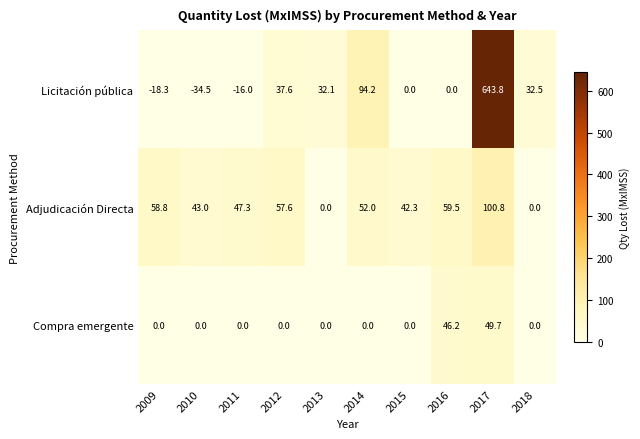

What is the minimum value shown in the chart?

-34.5